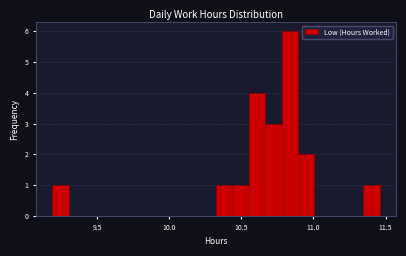

Around what value on the x-axis is the tallest bar? Give the approximate position of its centre, as read against the axis.

10.85